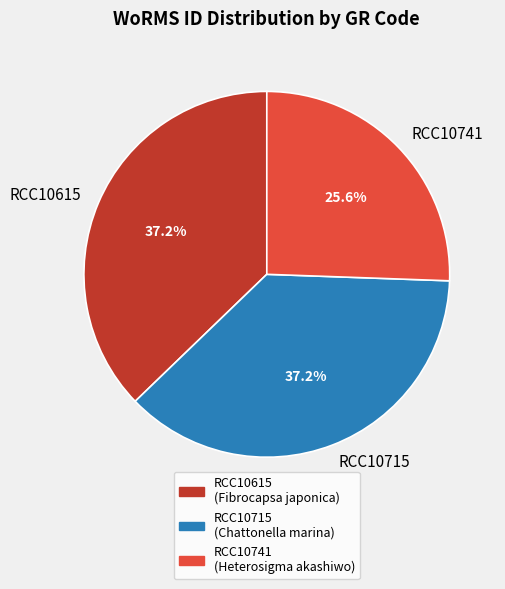

True or false: RCC10615 accounts for 37% of the total.

True